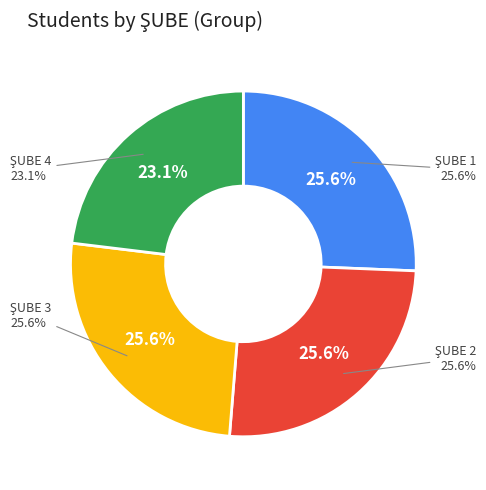

To the nearest percent, what is the combined percentage of 1 and 2?

51%